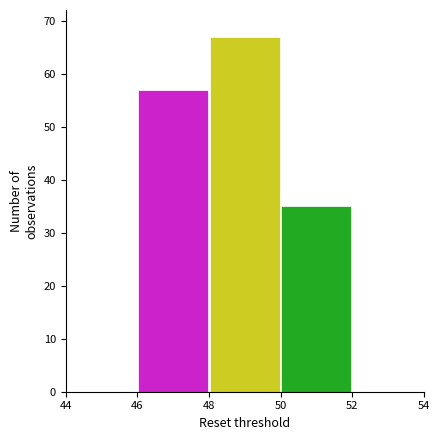

Reading left to right, list every bar in this chart as the range it spans on the x-axis followed by its height. The values are not printed on the chart, so give them approximately, as read against the axis.

44 to 46: 0
46 to 48: 57
48 to 50: 67
50 to 52: 35
52 to 54: 0